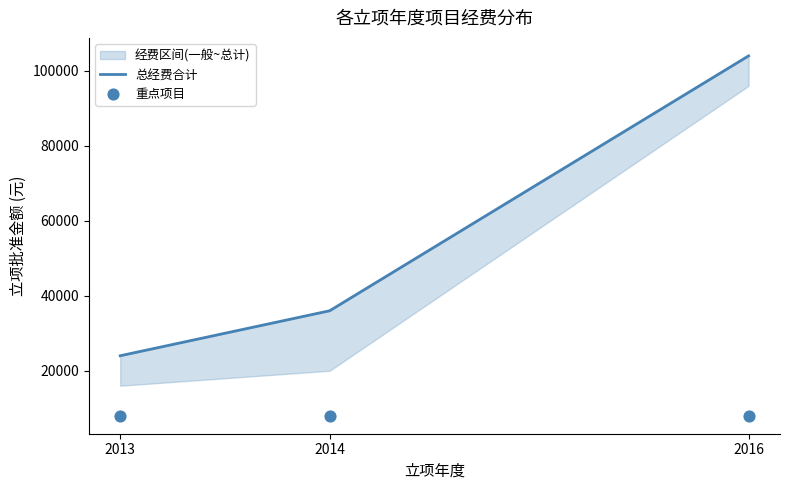

Which series reaches the maximum Y coordinate?

总经费合计